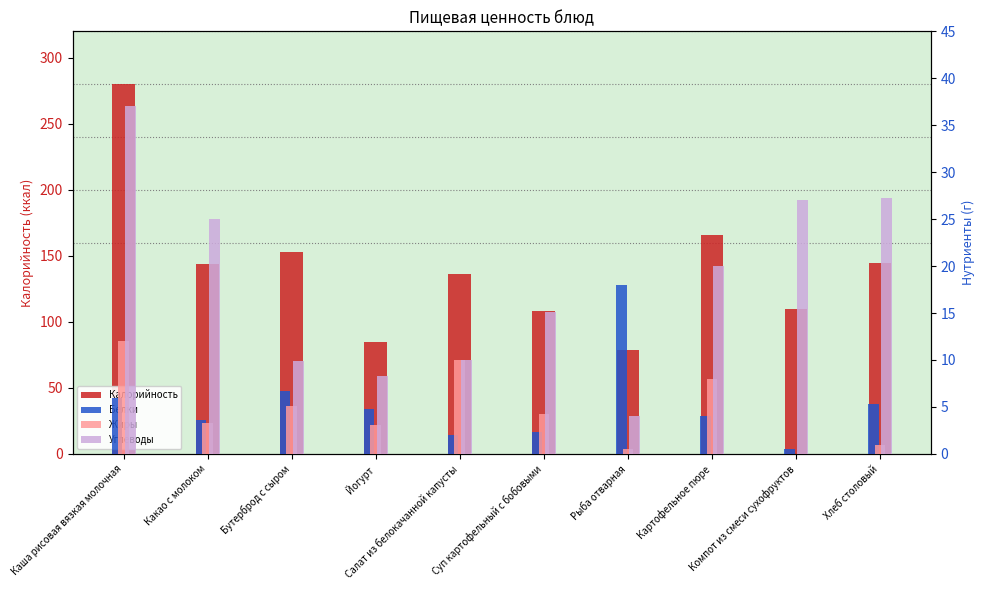

Rank the categories by Калорийность value from lowest to highest.

Рыба отварная, Йогурт, Суп картофельный с бобовыми, Компот из смеси сухофруктов, Салат из белокачанной капусты, Какао с молоком, Хлеб столовый, Бутерброд с сыром, Картофельное пюре, Каша рисовая вязкая молочная